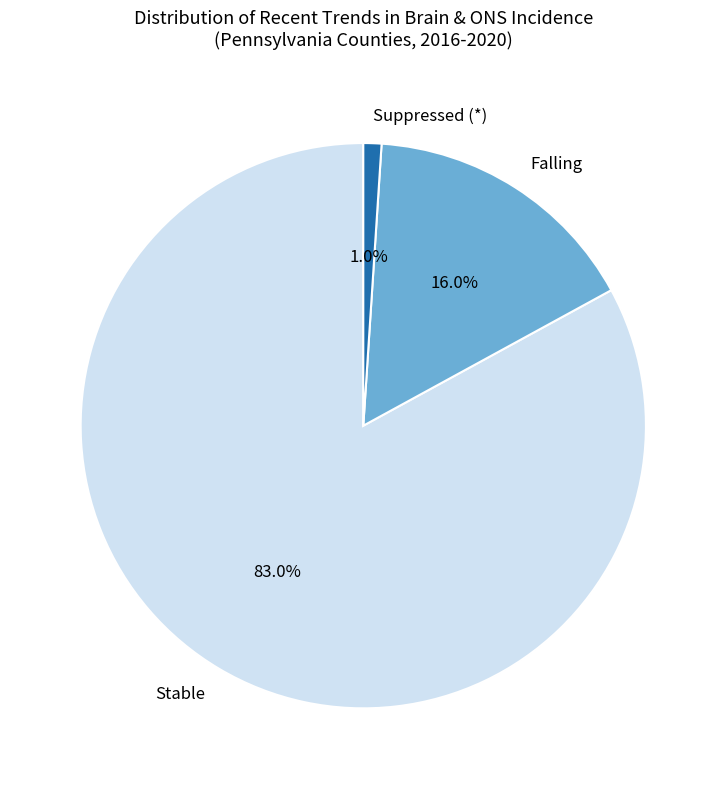

Rank the categories by value from lowest to highest.

Suppressed (*), Falling, Stable